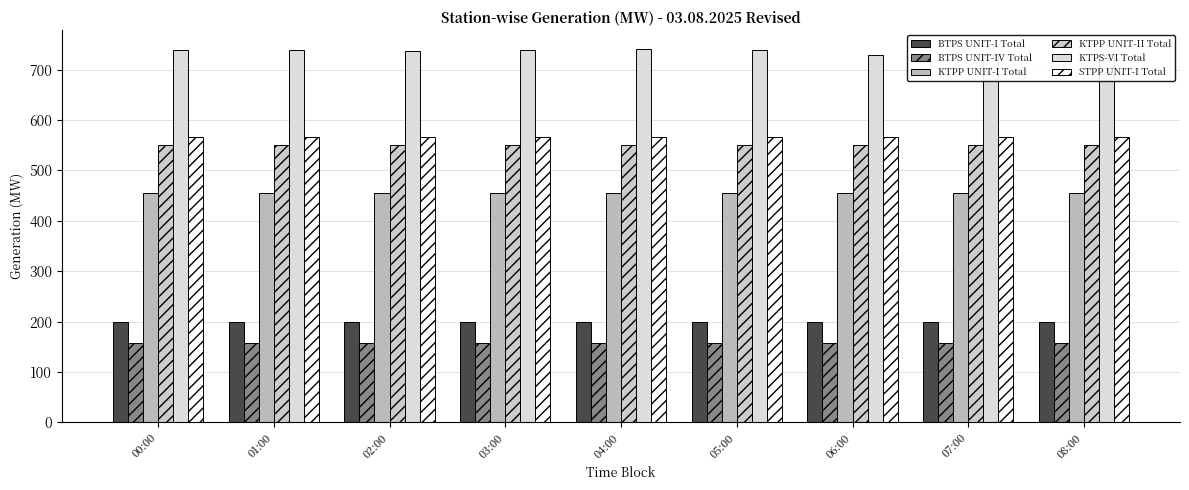

What is the total value across all series at 01:00?

2669.9